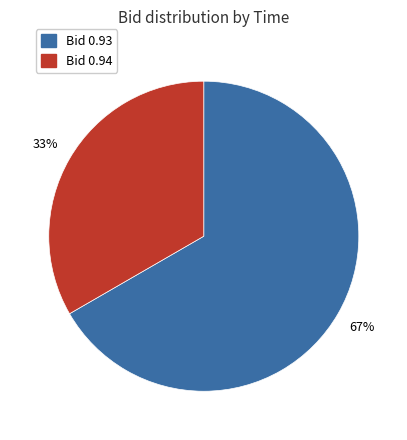

Is there any slice that represents more than half of the pie?

Yes